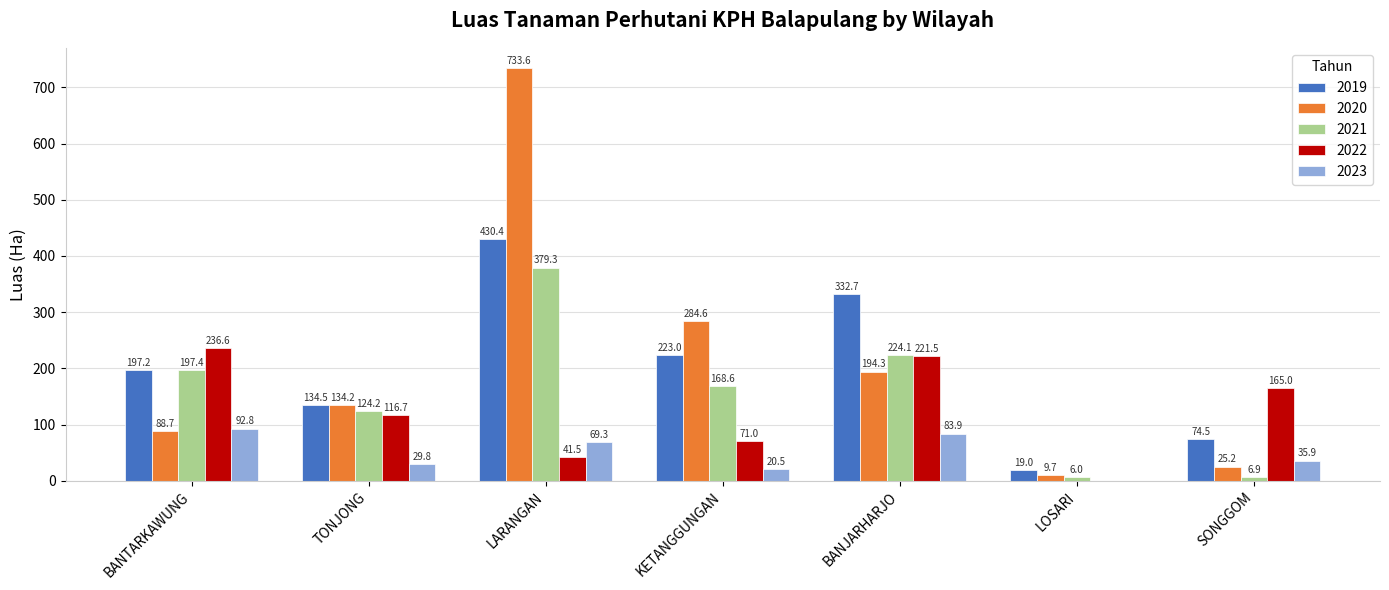

At which label does 2023 reach its peak?

BANTARKAWUNG